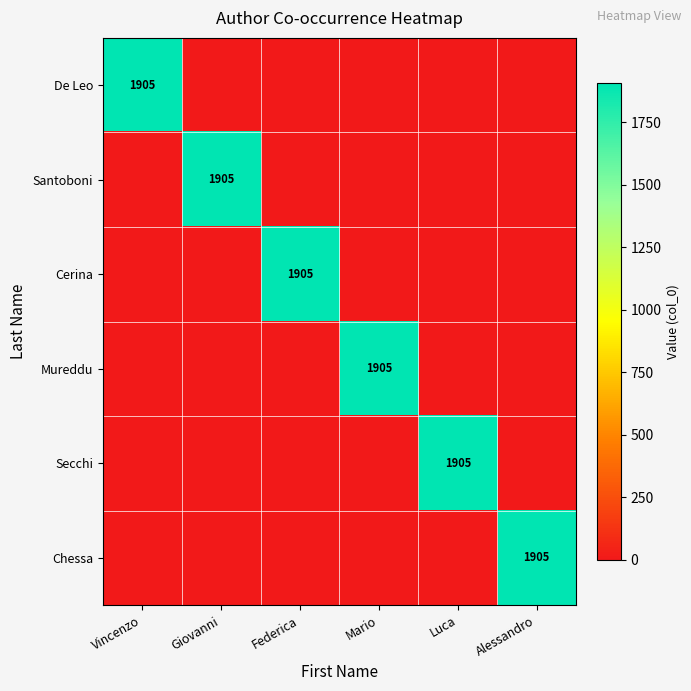

Between Federica and Giovanni, which is larger?

Federica